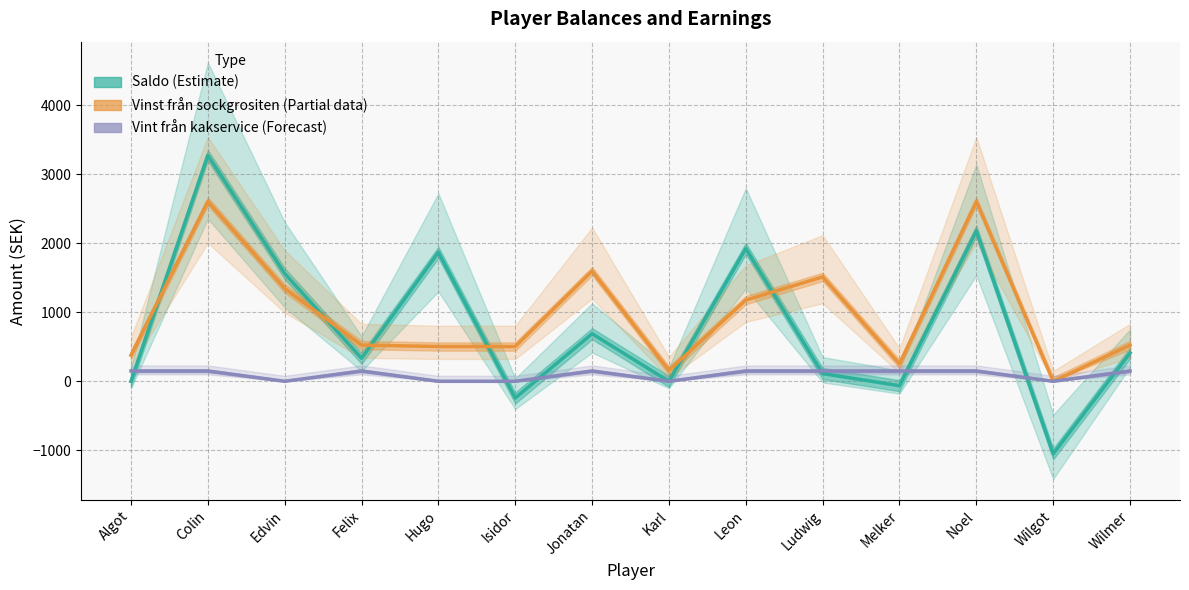

Reading left to right, extract all data points from this chart.

Saldo (Estimate): 0	3271	1560	334	1867	-241	689	0	1922	112	-63	2178	-1050	410
Vinst från sockgrositen (Partial): 378	2604	1344	525	504	504	1596	158	1176	1512	252	2604	0	525
Vint från kakservice (Forecast): 150	150	0	150	0	0	150	0	150	150	150	150	0	150